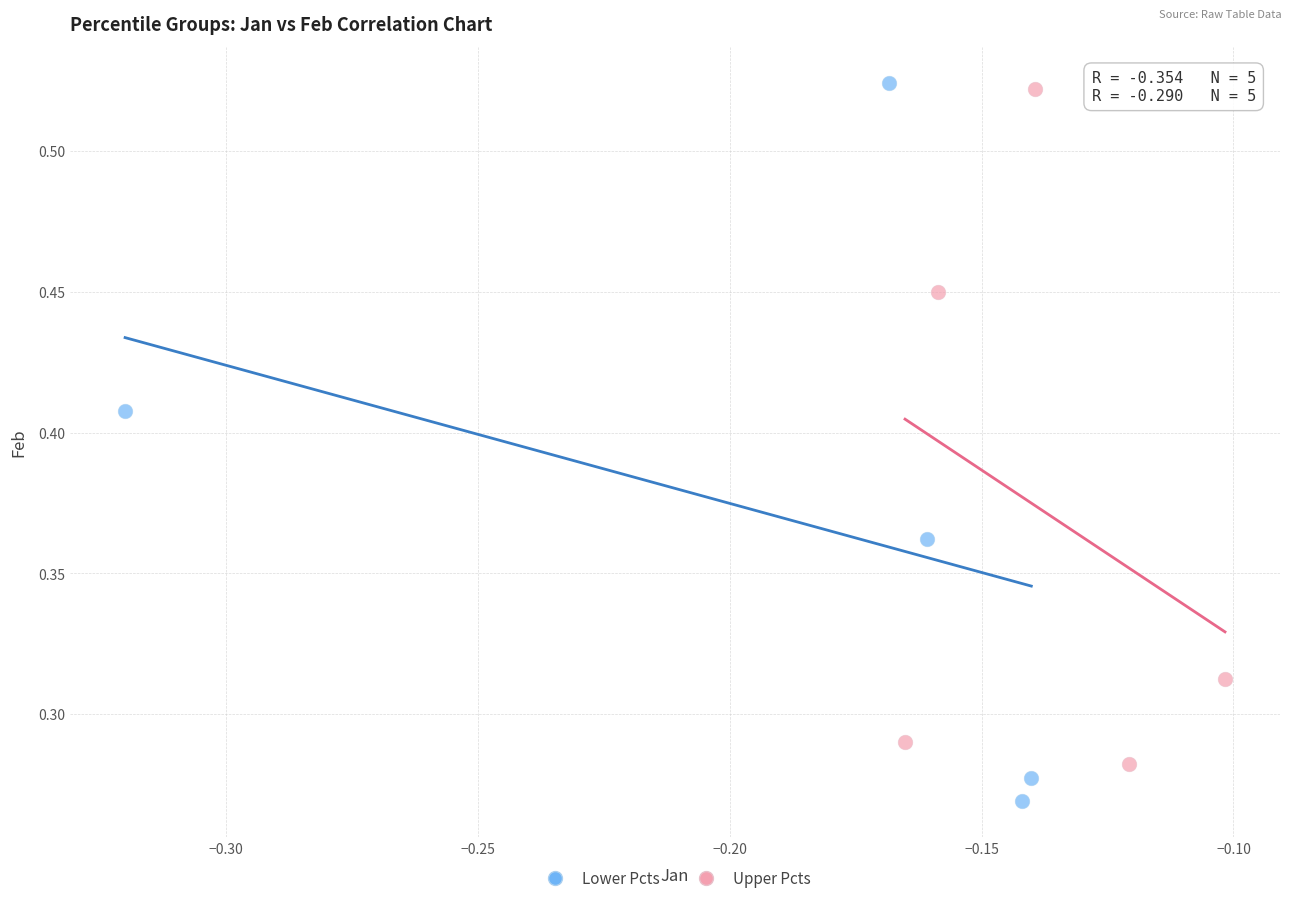

Which series contains the lowest Y value?

Lower Pcts